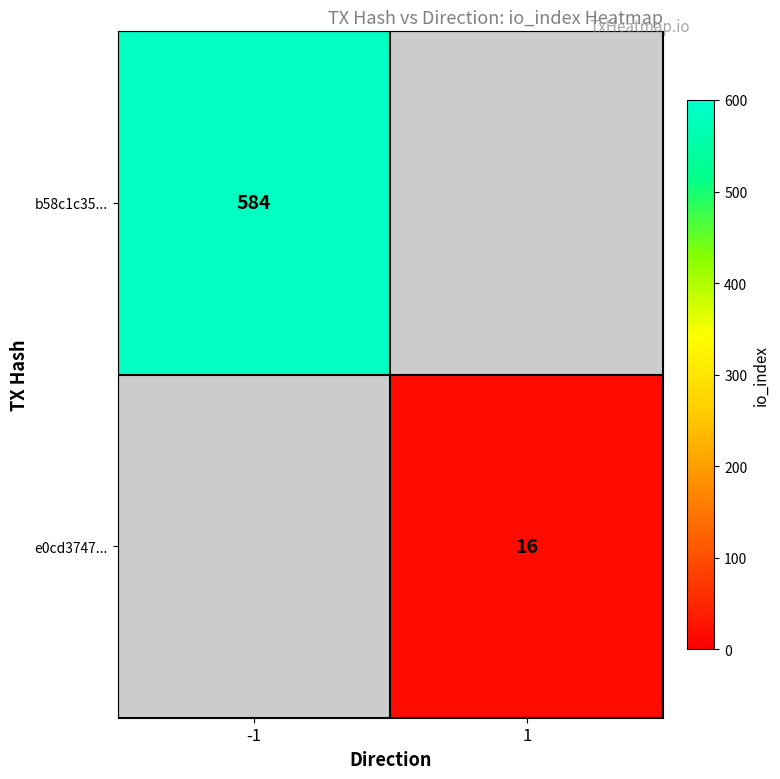

The value of e0cd3747... at 1 is 16. True or false?

True